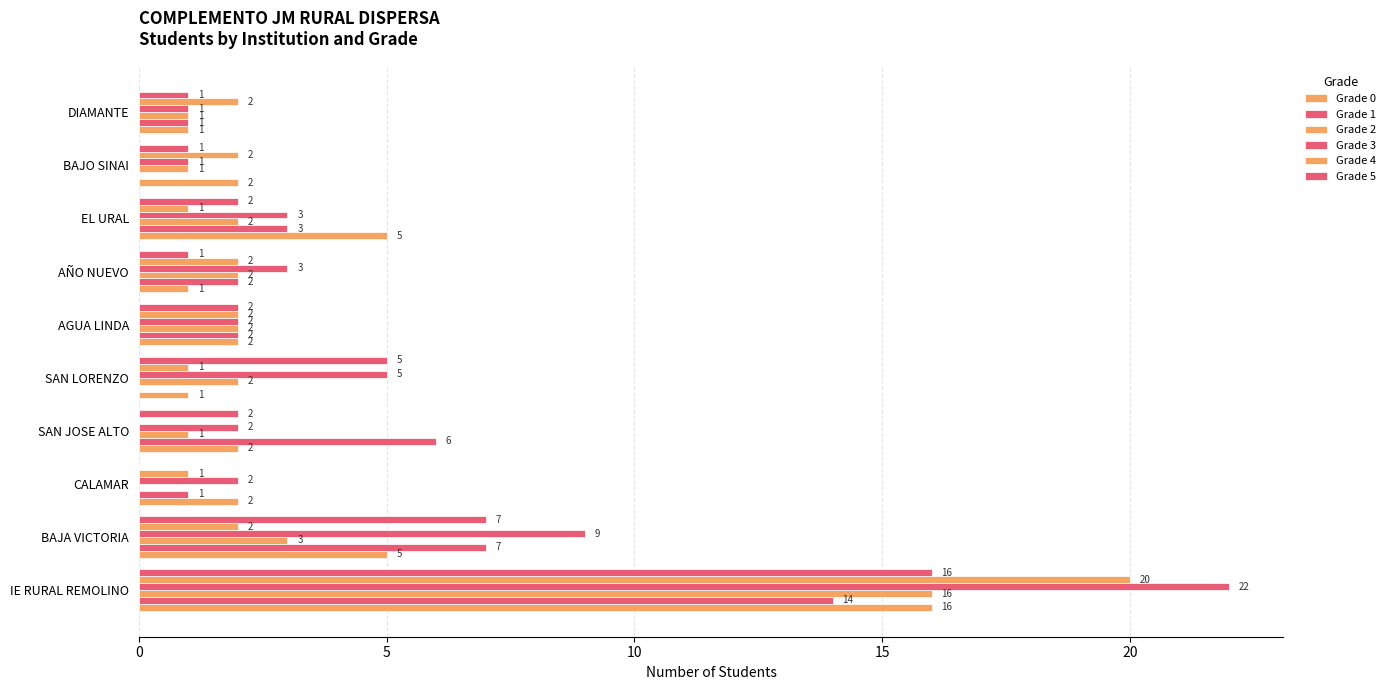

How many data points does each series have?

10